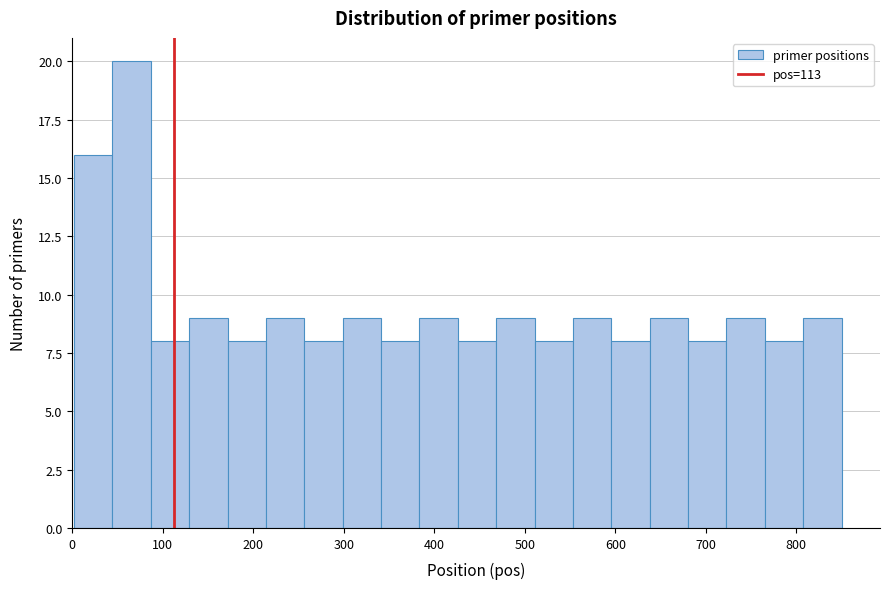

Reading left to right, list every bar in this chart as the range it spans on the x-axis followed by its height. Neither the bar edges nor the heights are printed on the chart, so give them approximately, as read against the axes.

0 to 40: 16
40 to 90: 20
90 to 130: 8
130 to 170: 9
170 to 210: 8
210 to 260: 9
260 to 300: 8
300 to 340: 9
340 to 380: 8
380 to 430: 9
430 to 470: 8
470 to 510: 9
510 to 550: 8
550 to 600: 9
600 to 640: 8
640 to 680: 9
680 to 720: 8
720 to 770: 9
770 to 810: 8
810 to 850: 9